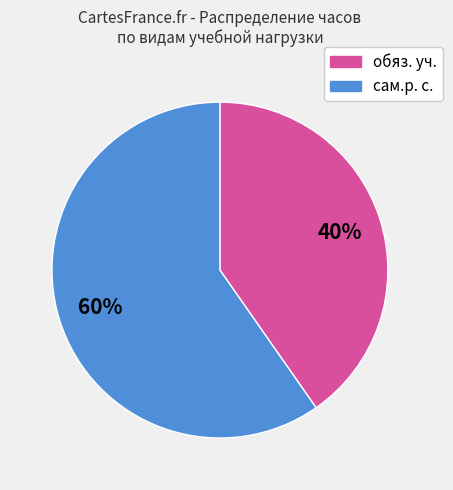

How many segments does this pie chart have?

2